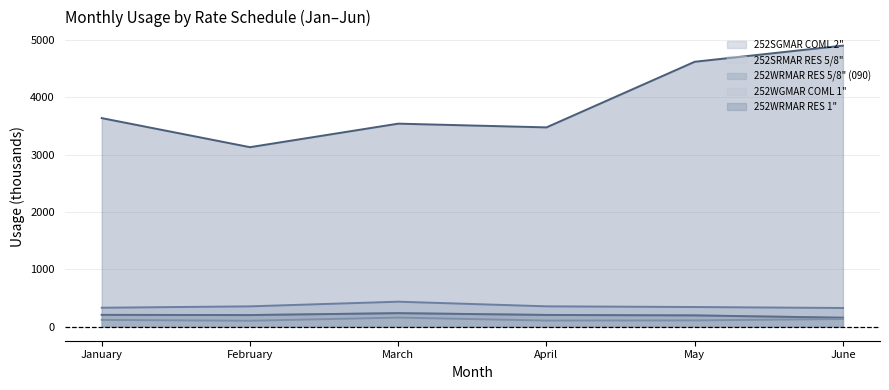

Which series has the largest total across all categories?

252WRMAR RES 1"